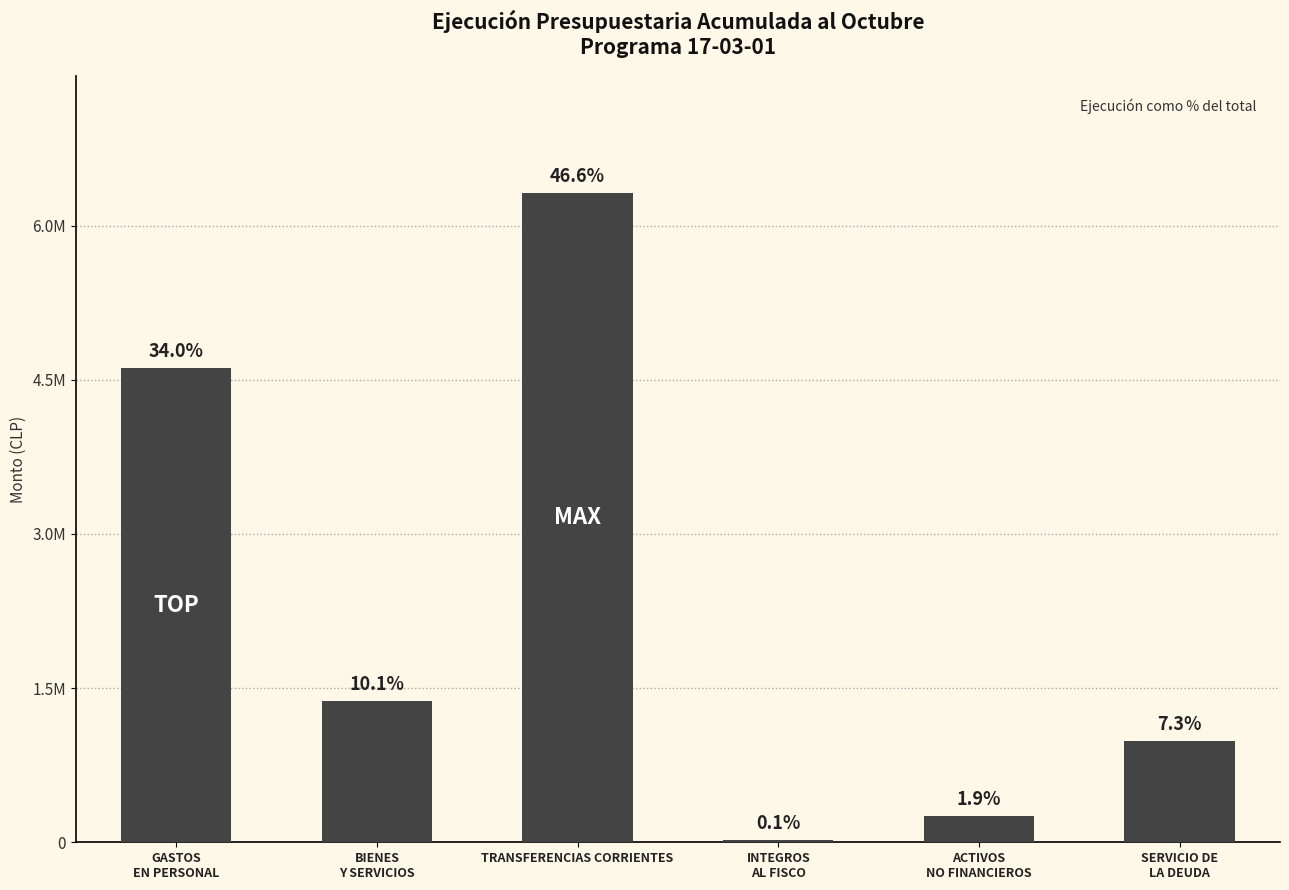

What position from the left is TRANSFERENCIAS CORRIENTES?

3